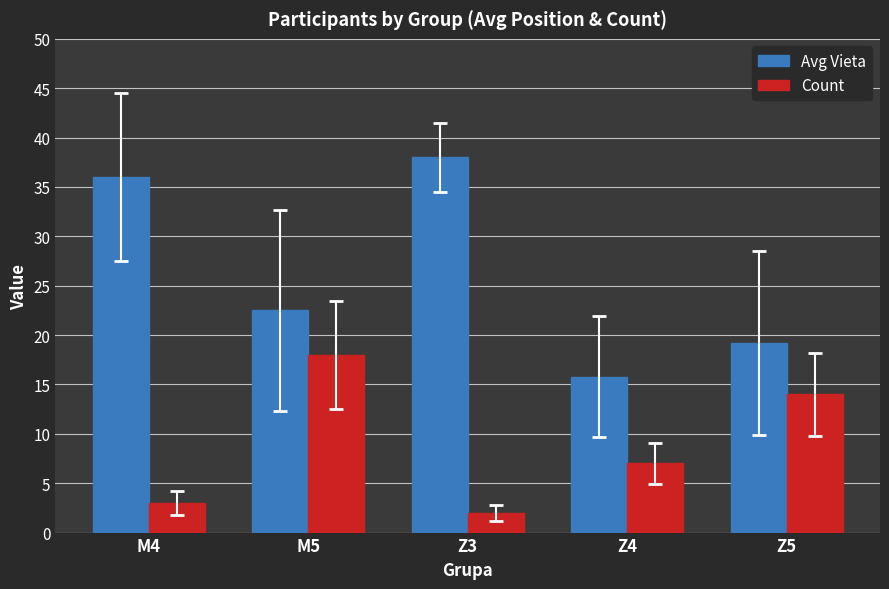

List the labels in order of Avg Vieta value, largest first.

Z3, M4, M5, Z5, Z4